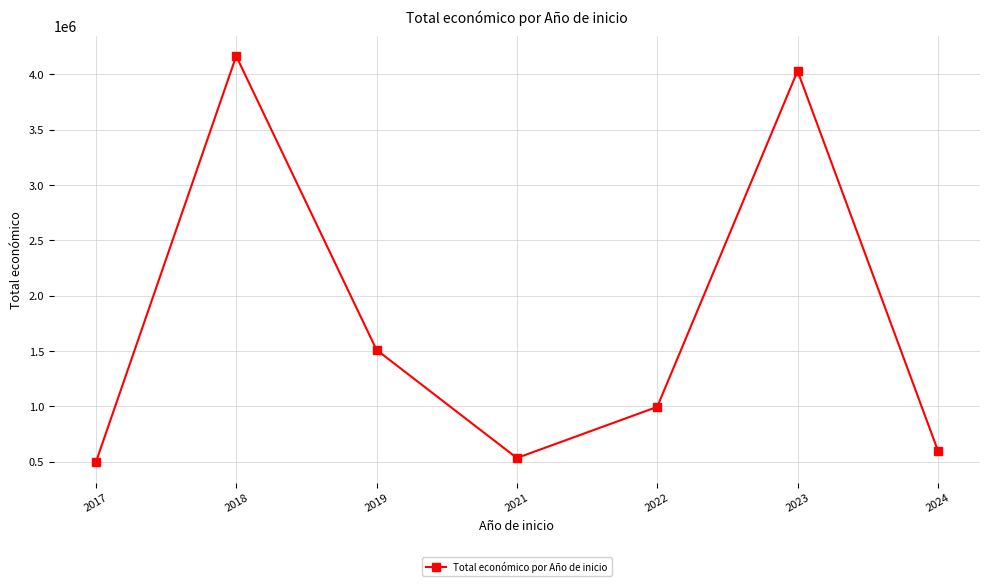

What is the value of the 6th point from the left?

4030836